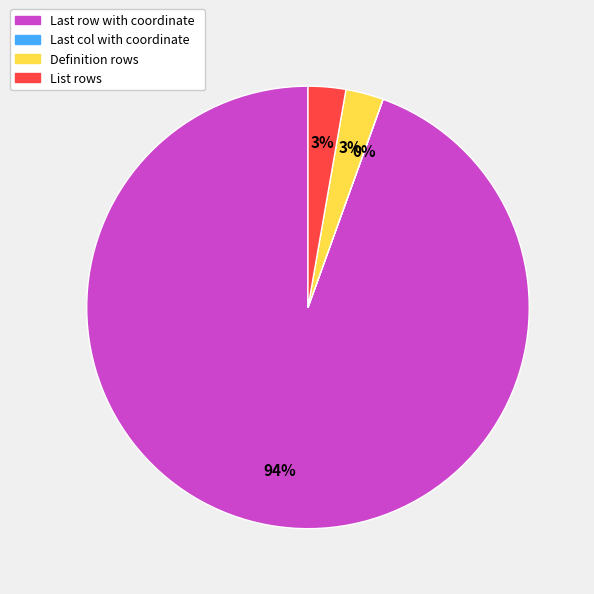

To the nearest percent, what is the average slice percentage?

25%